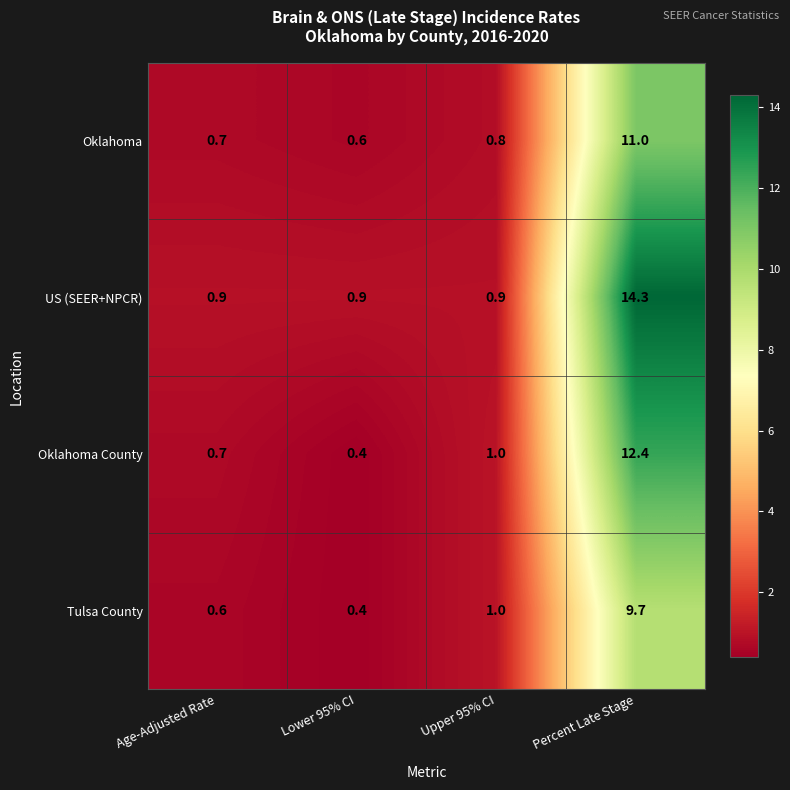

What is the spread (max minus min) of values at Upper 95% CI?

0.2